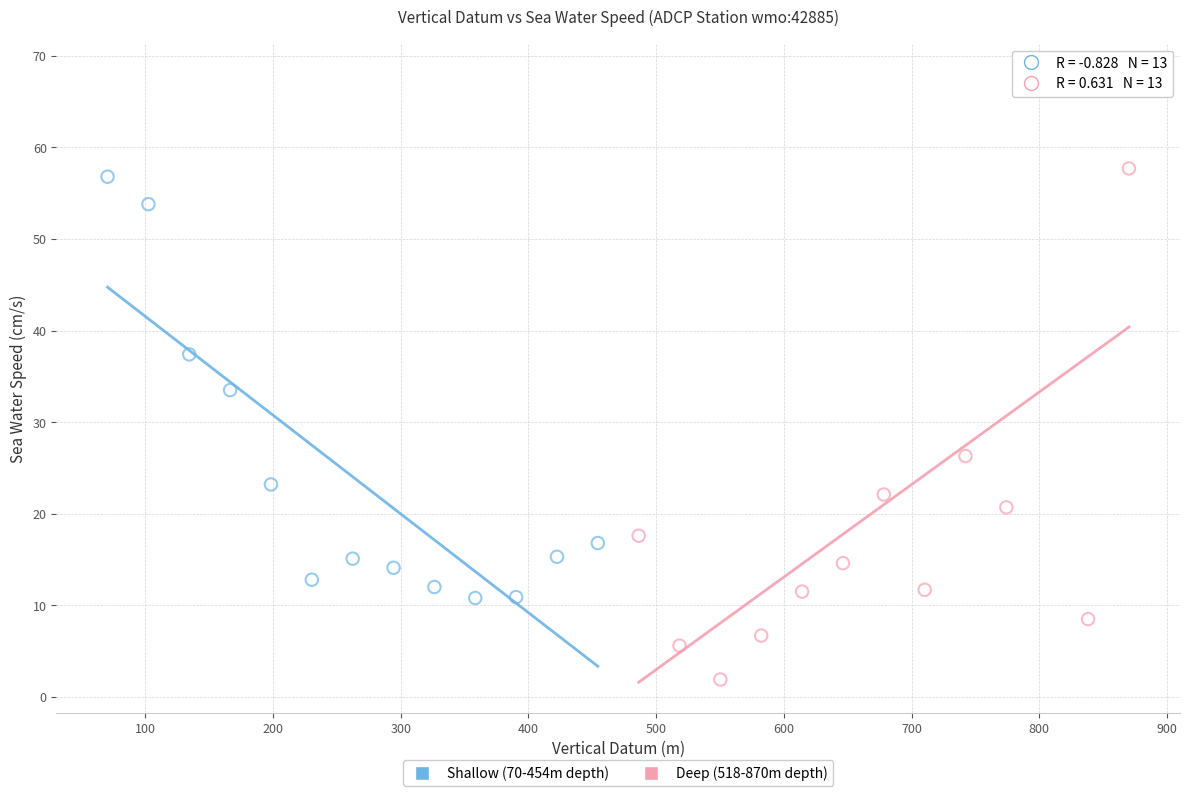

Which series has the largest Y range (max minus min)?

Deep (518-870m depth)